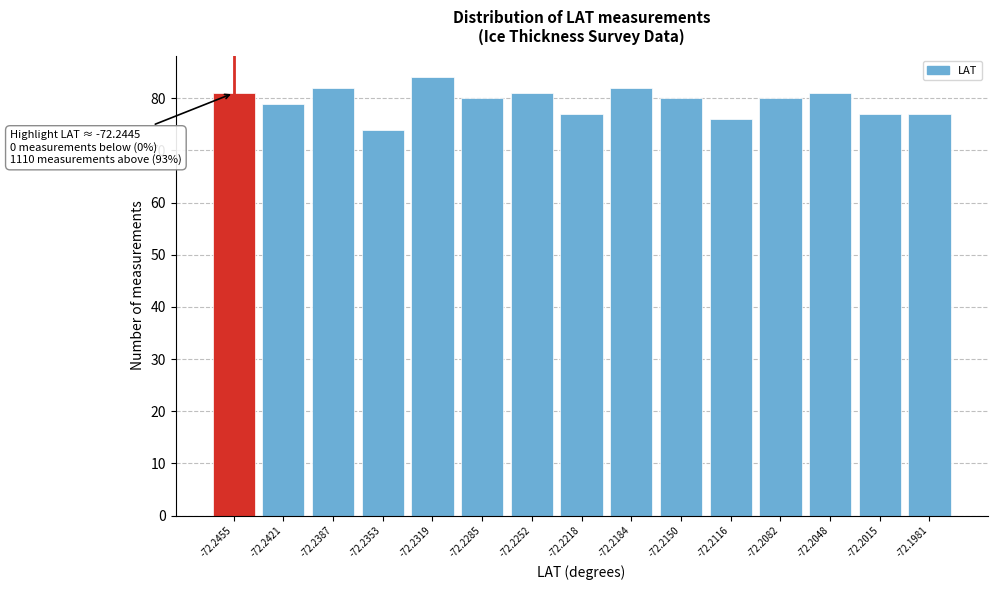

Reading left to right, extract all data points from this chart.

81	79	82	74	84	80	81	77	82	80	76	80	81	77	77